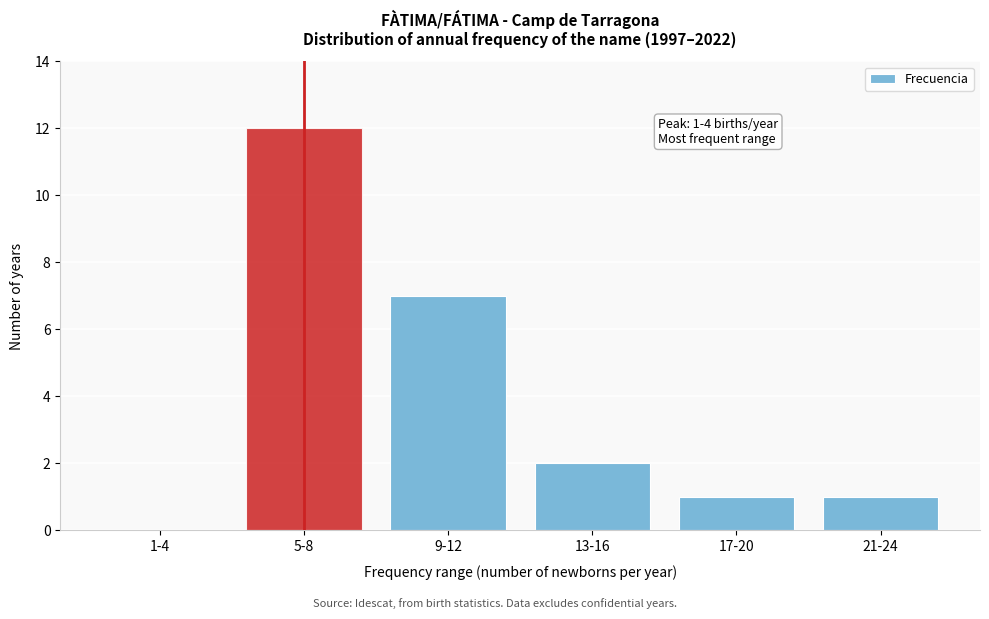

Reading right to left, transcribe all the data shown in this chart.

21-24=1	17-20=1	13-16=2	9-12=7	5-8=12	1-4=0